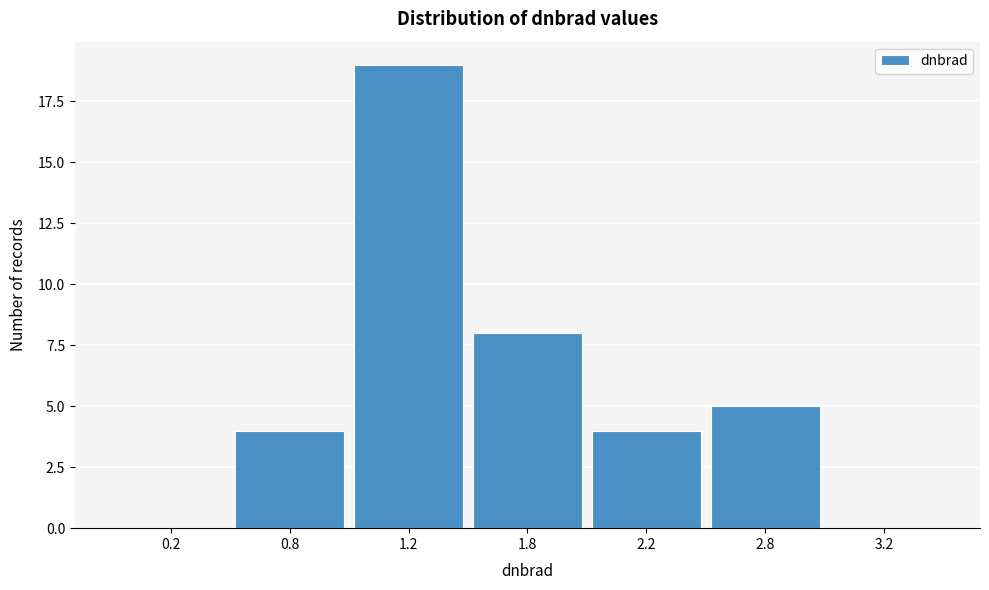

Reading left to right, list all the values displayed in this chart.

0.2=0	0.8=4	1.2=19	1.8=8	2.2=4	2.8=5	3.2=0